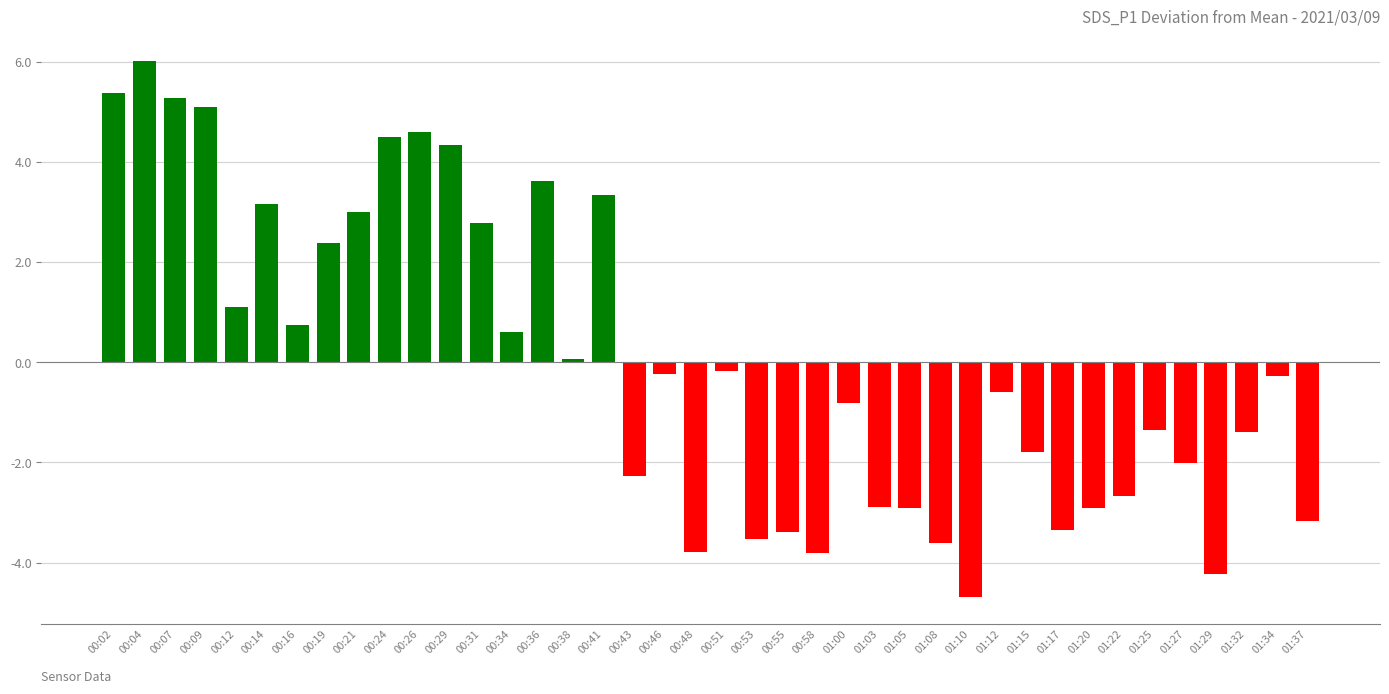

What is the sum of all values?

0.1